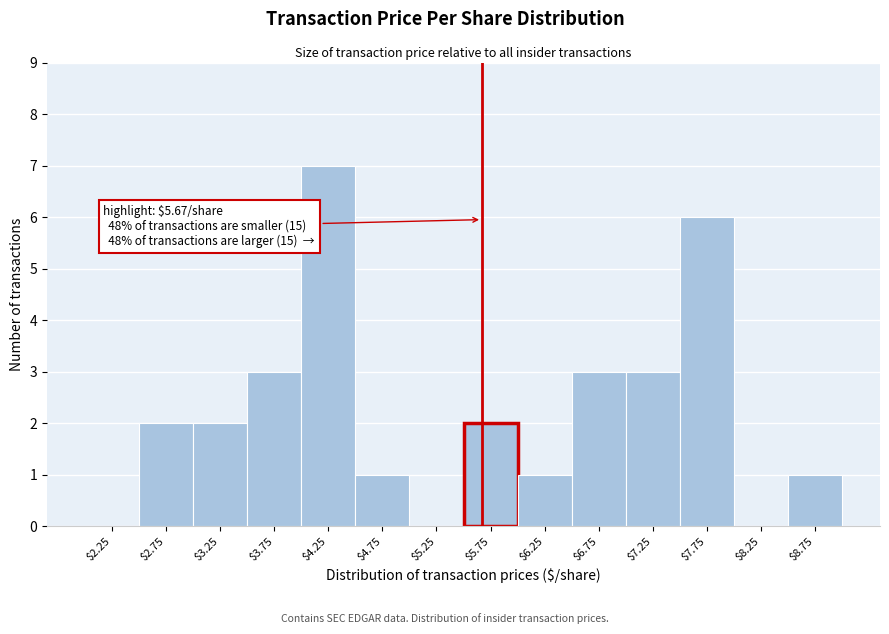

Which range on the x-axis has the tallest bar?

4.0 to 4.5